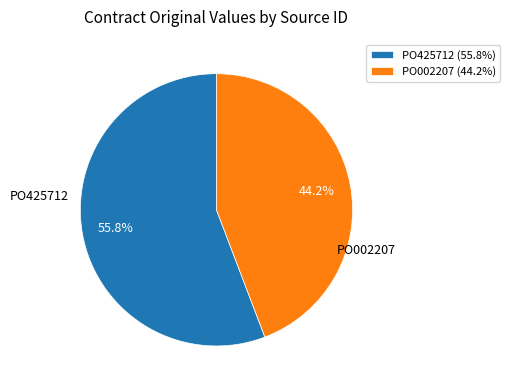

What is the smallest slice in the pie chart?

PO002207